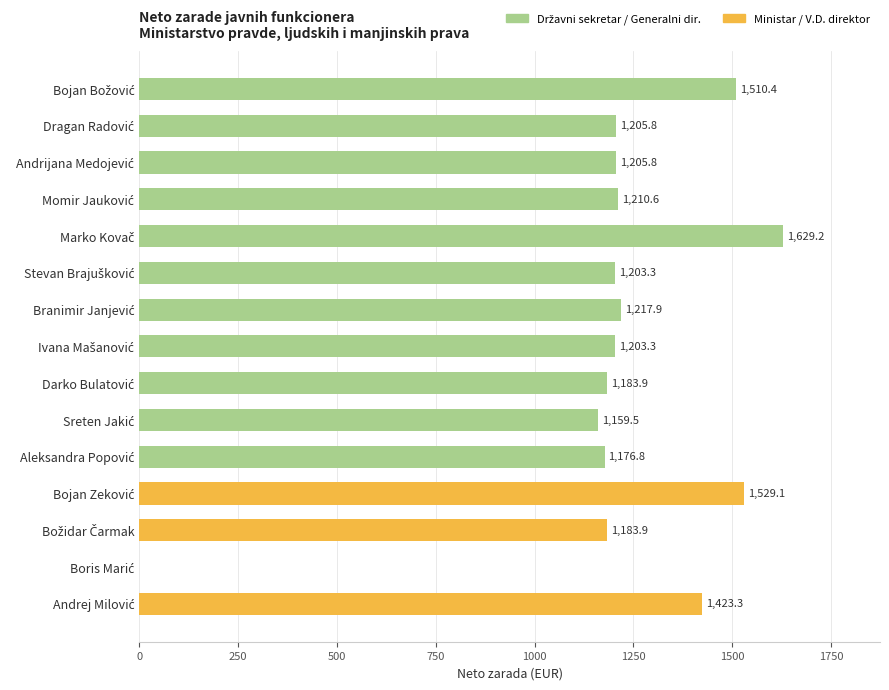

What is the maximum value shown in the chart?

1629.2